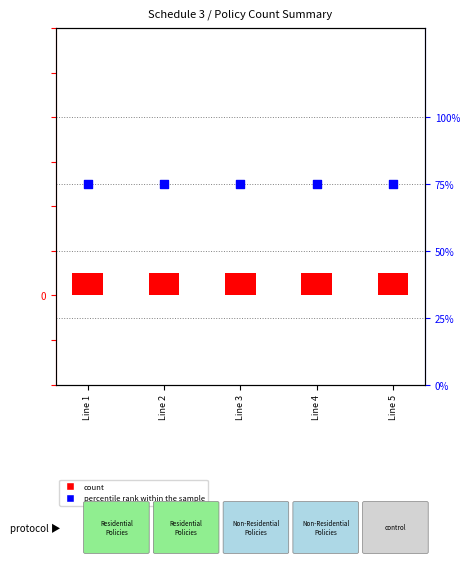

At which category is the sum across all series the highest?

Line 1